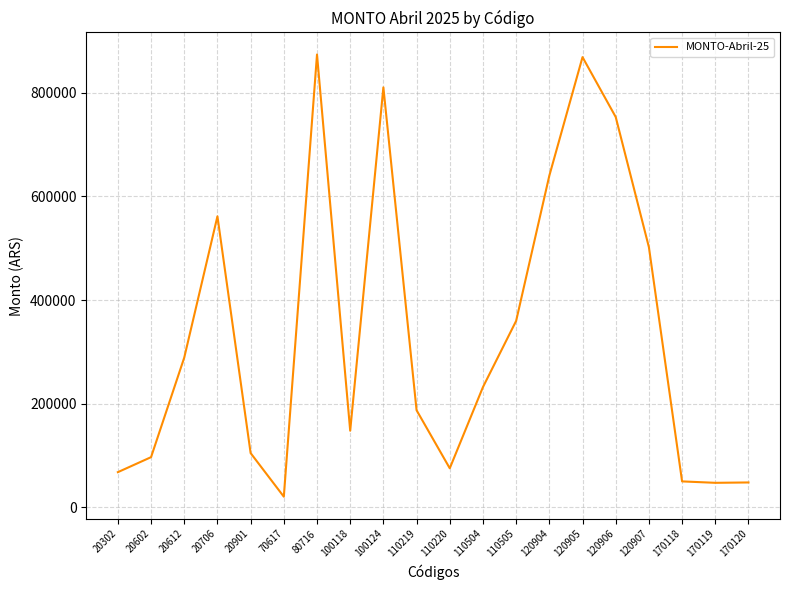

Approximately how many times larger is the value at 120905 compared to 110504?

3.7